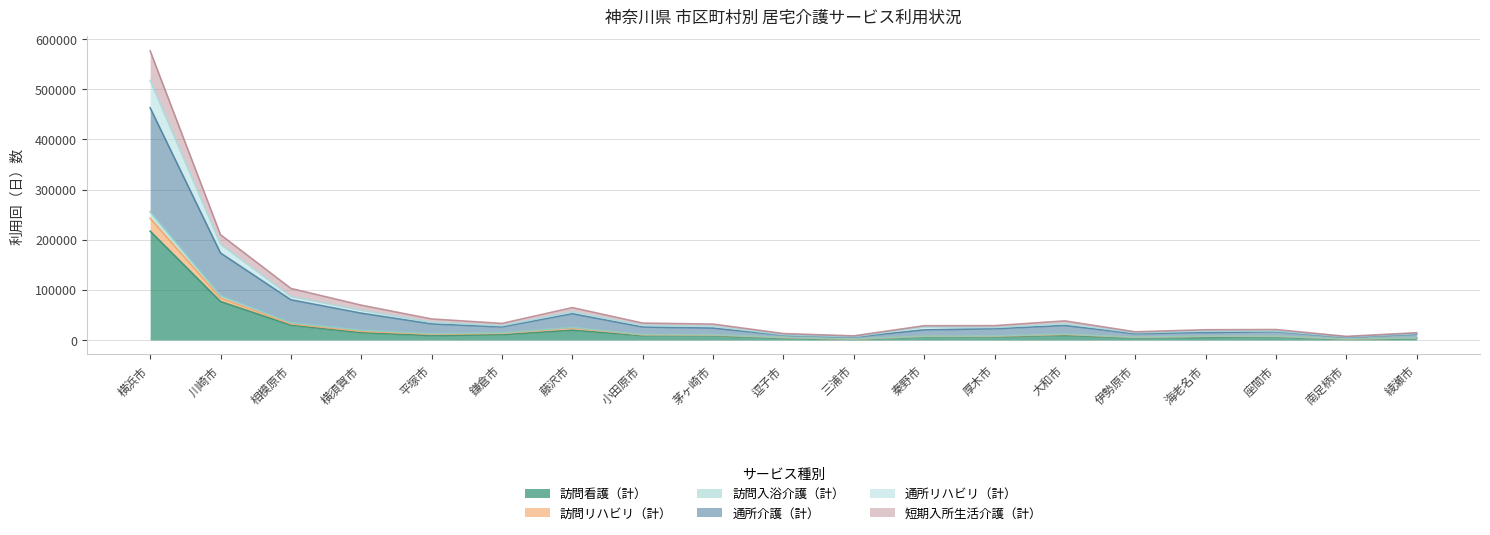

What is the difference between the 通所リハビリ（計） values at 秦野市 and 逗子市?

2459